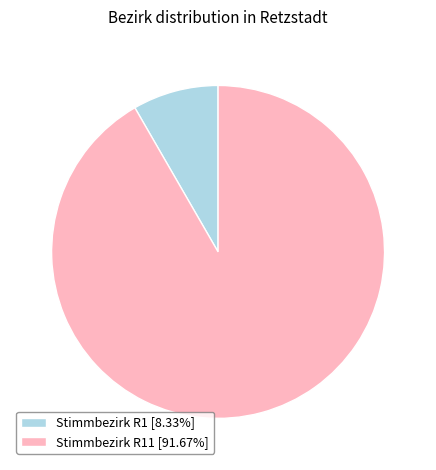

Combined, do Stimmbezirk R11 [91.67%] and Stimmbezirk R1 [8.33%] account for over 50%?

Yes